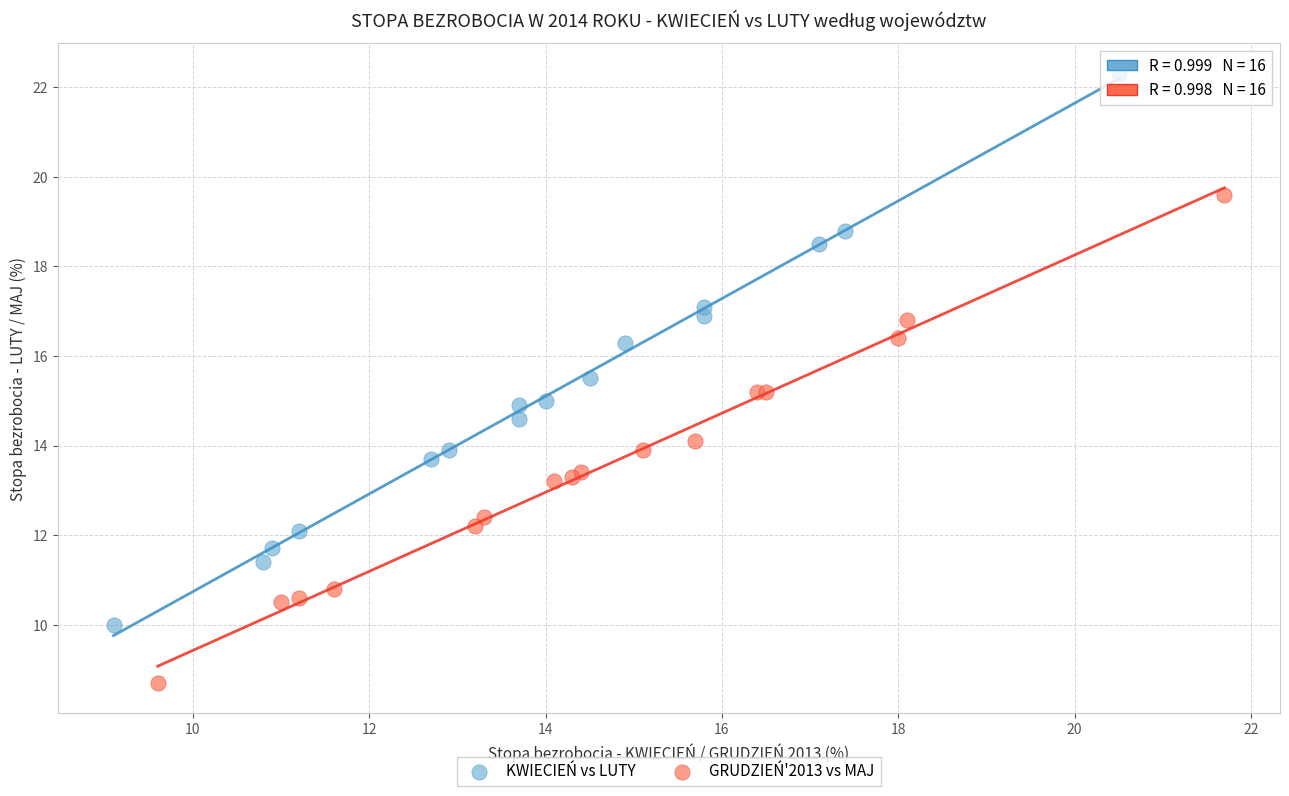

Which series reaches the minimum Y coordinate?

GRUDZIEŃ'2013 vs MAJ